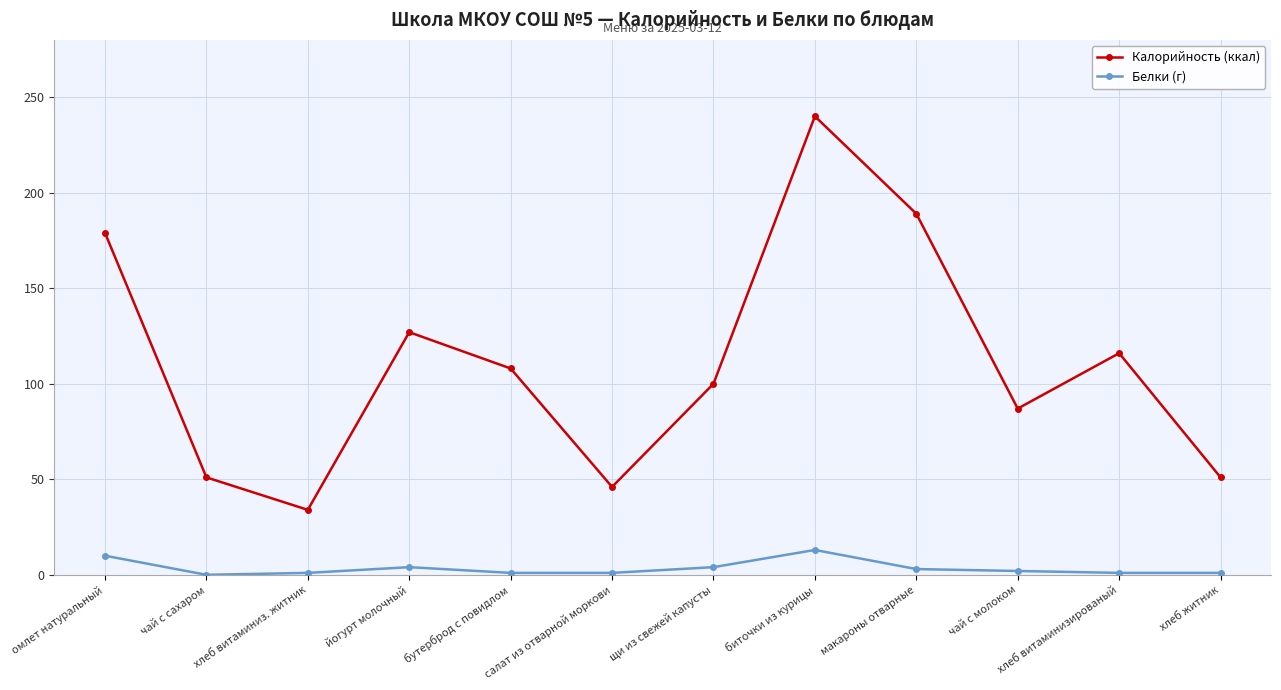

Between бутерброд с повидлом and хлеб житник, which series saw the biggest shift?

Калорийность (ккал)